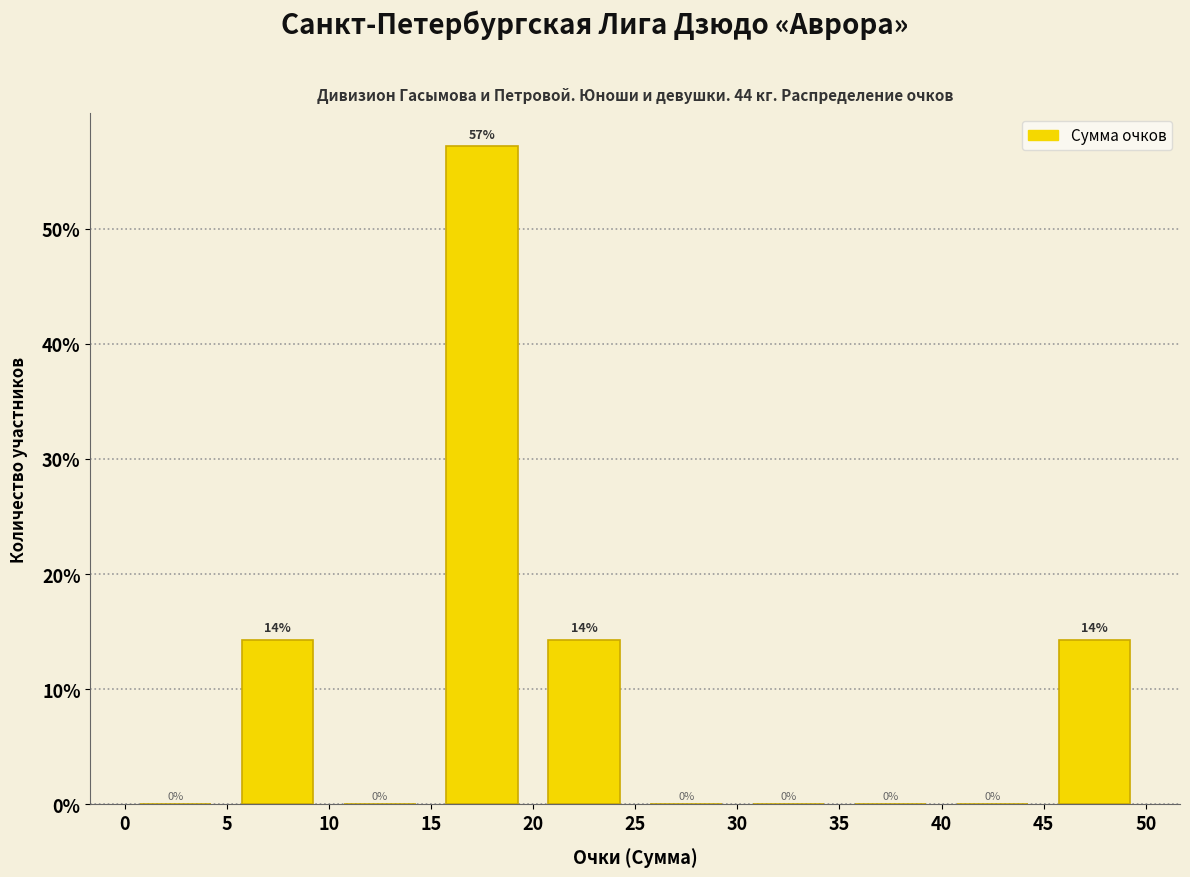

Which range on the x-axis has the tallest bar?

15 to 20